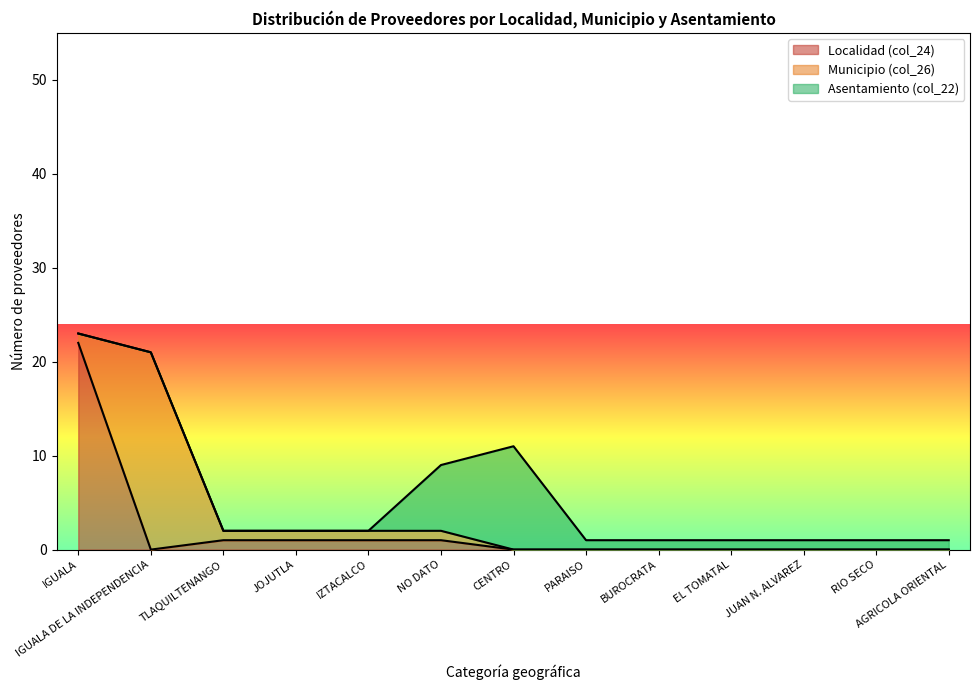

At which label does Localidad (col_24) reach its peak?

IGUALA